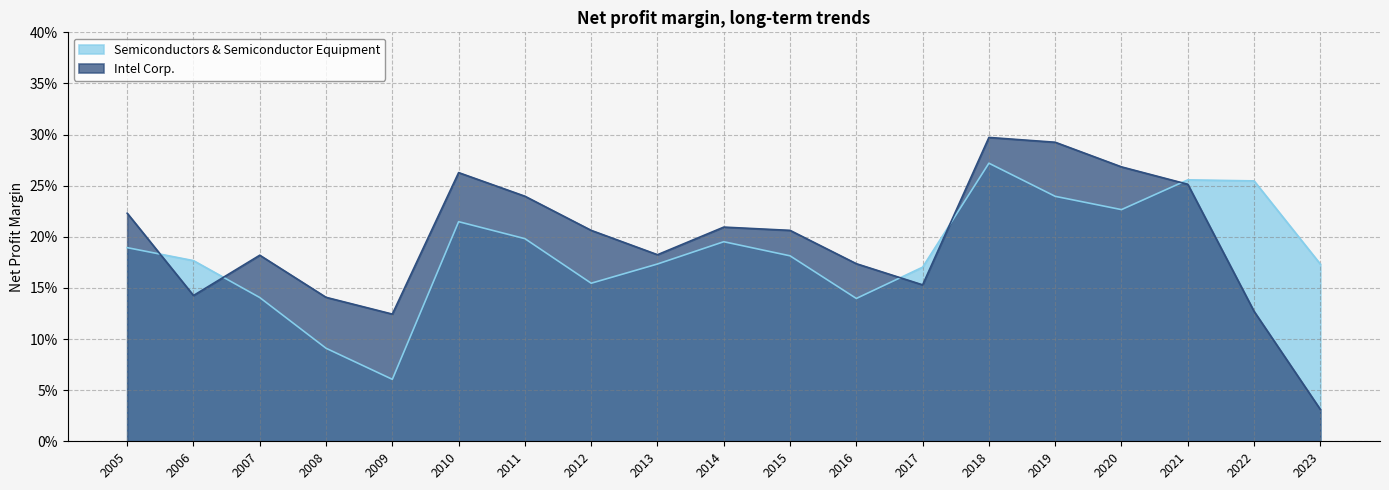

What is the minimum value for Semiconductors & Semiconductor Equipment?

0.1